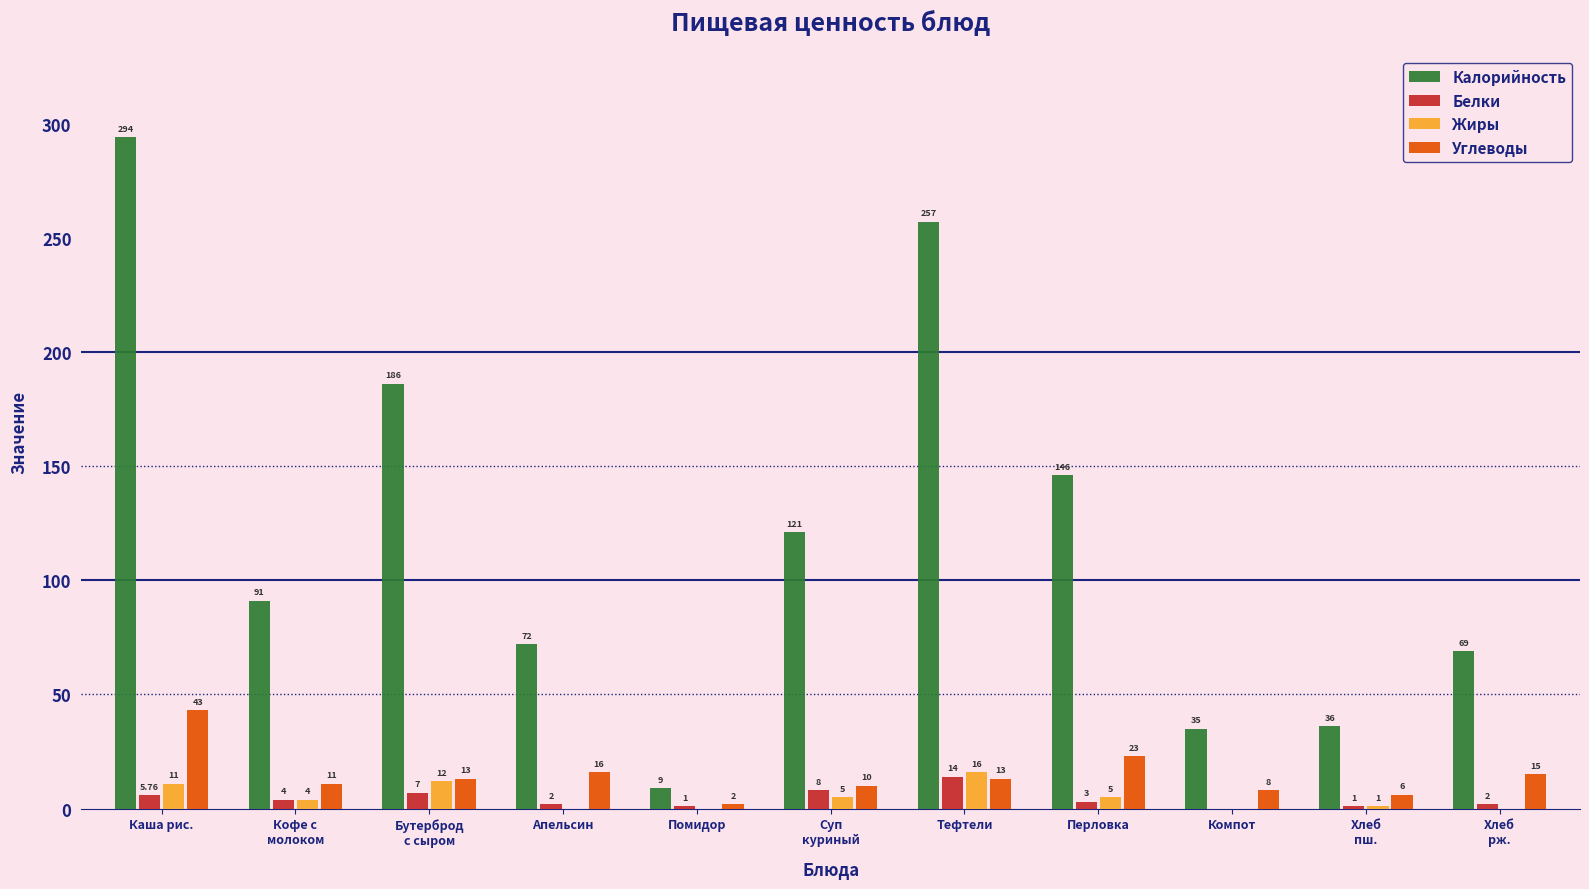

At which category does the chart reach its peak across all series?

Каша рис.